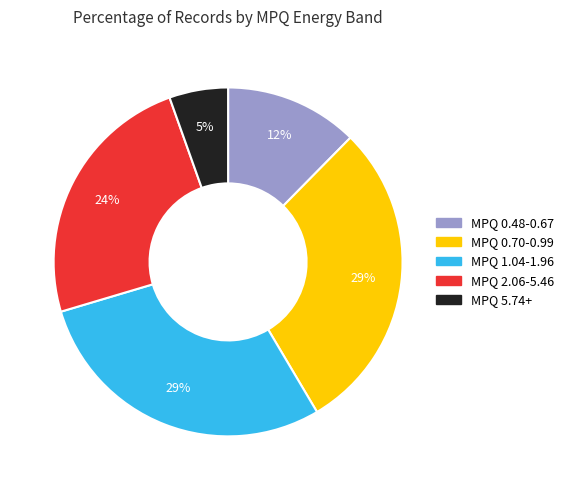

Count the number of slices in the pie.

5